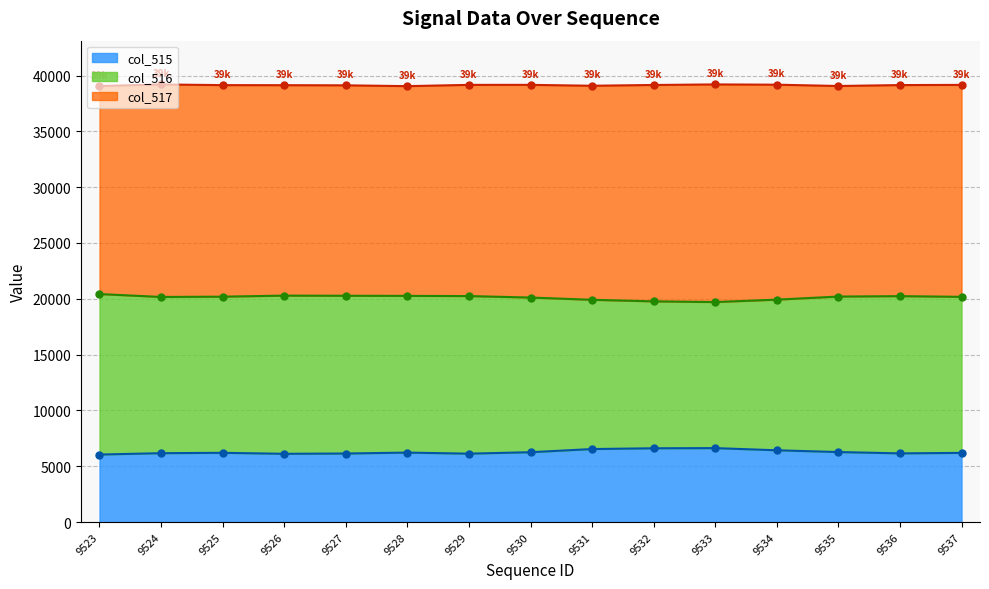

The col_515 series shows 6430 at 9534. True or false?

True